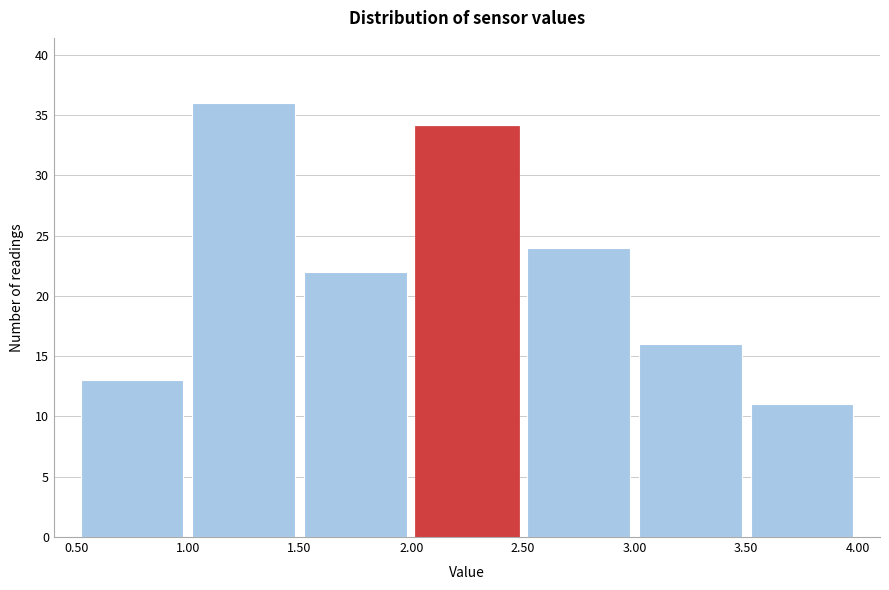

Over which range of the x-axis is the bar tallest?

1.00 to 1.50